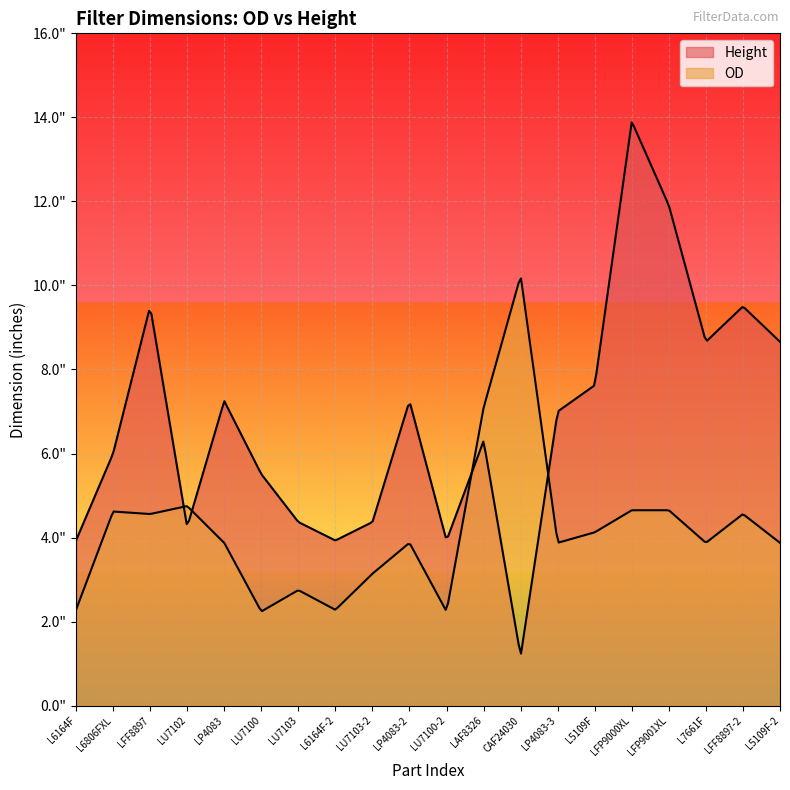

Is it true that Height equals 2.7 at LU7100?

False